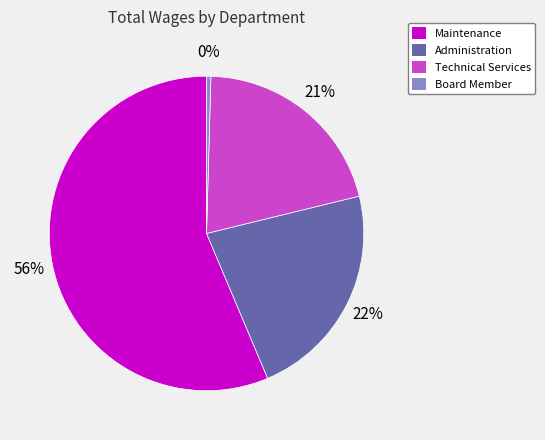

How many segments does this pie chart have?

4